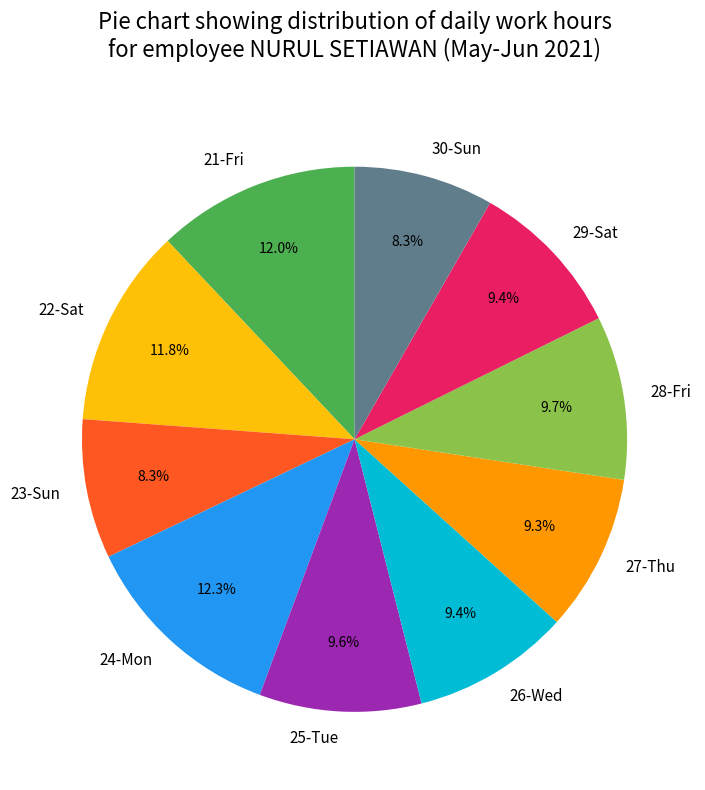

Is 22-Sat the majority of the pie?

No